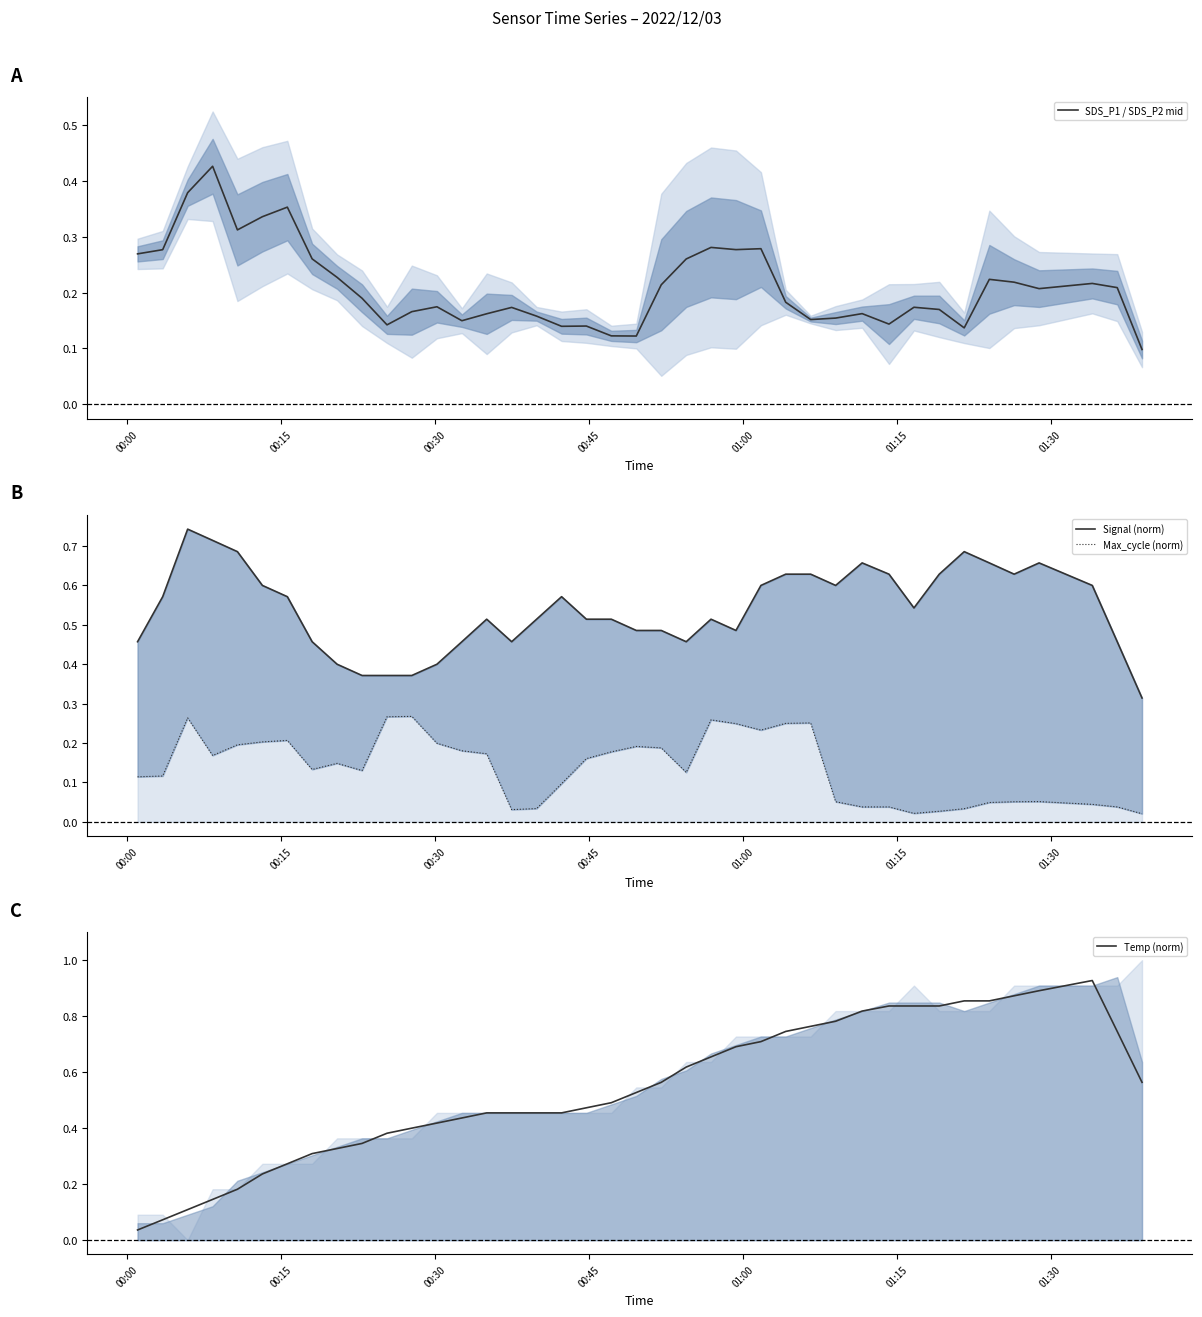

At how many categories does at least one series exceed 0?

40